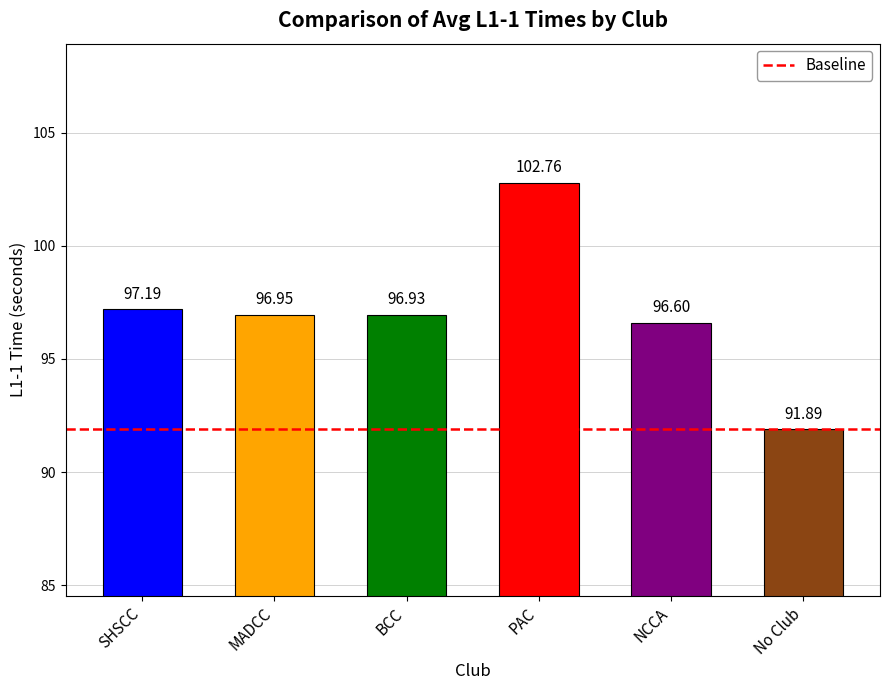

Rank the categories by value from highest to lowest.

PAC, SHSCC, MADCC, BCC, NCCA, No Club